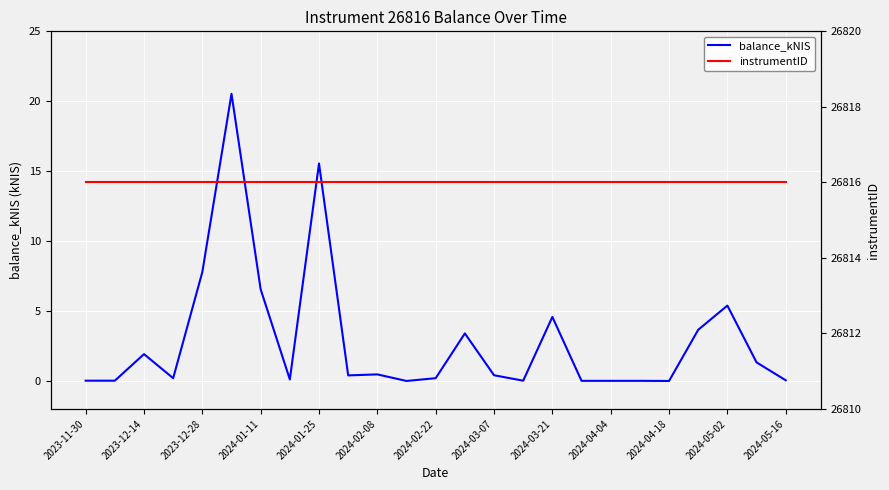

True or false: balance_kNIS and instrumentID intersect in this chart.

False